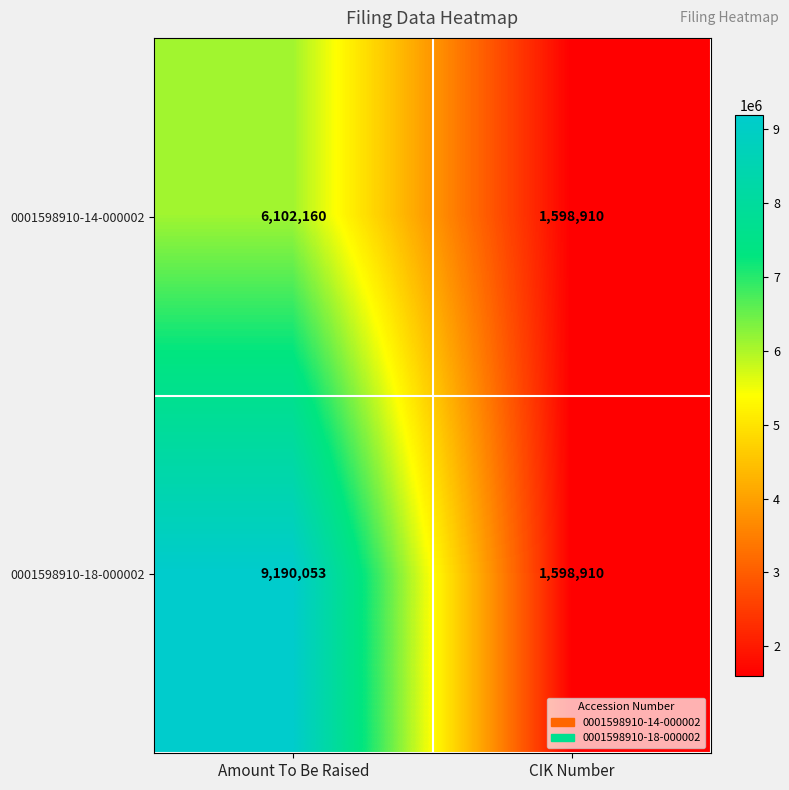

What is the sum of the 0001598910-18-000002 values at CIK Number and Amount To Be Raised?

10788963